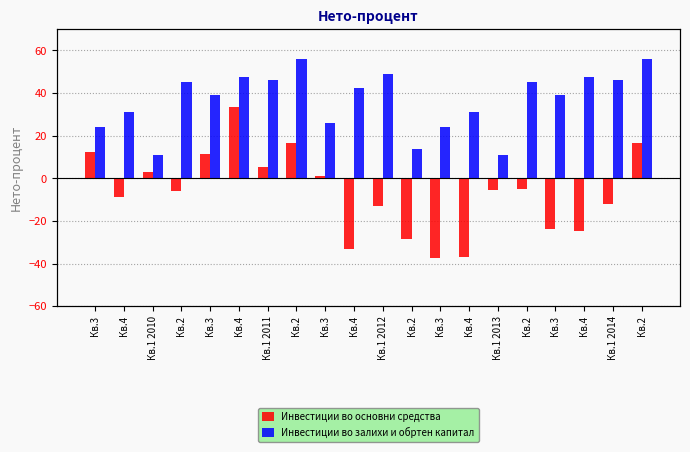

The Инвестиции во основни средства series shows -12.1 at Кв.1 2014. True or false?

True